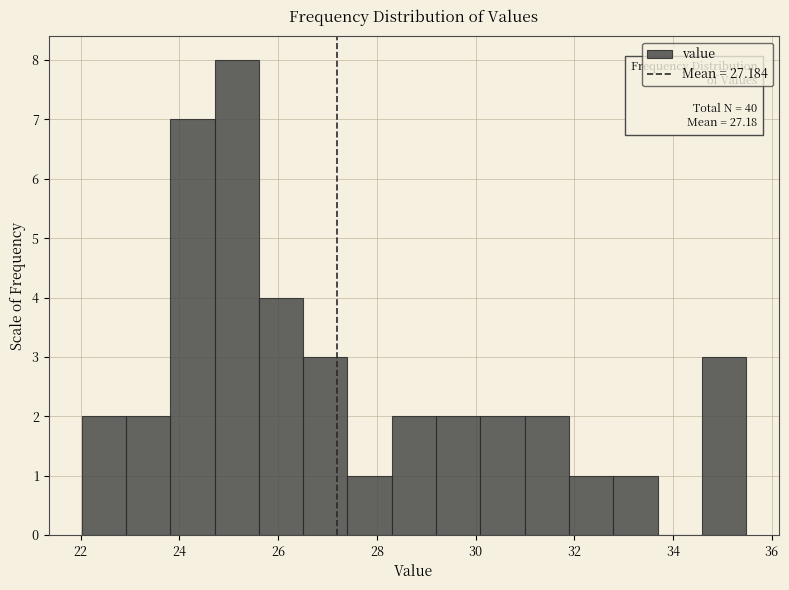

Over which range of the x-axis is the bar tallest?

24.8 to 25.6